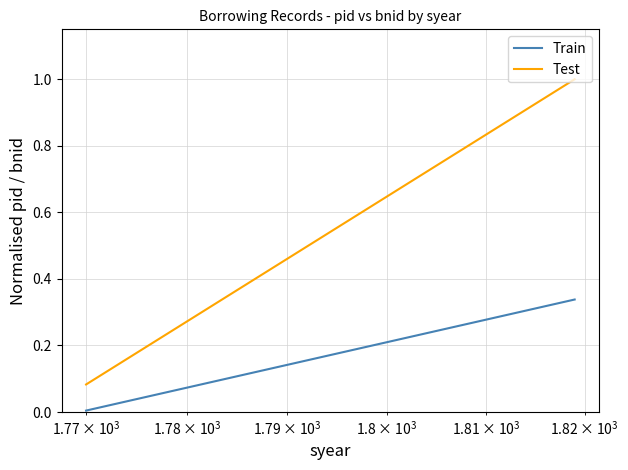

Which series has the largest total across all categories?

Test